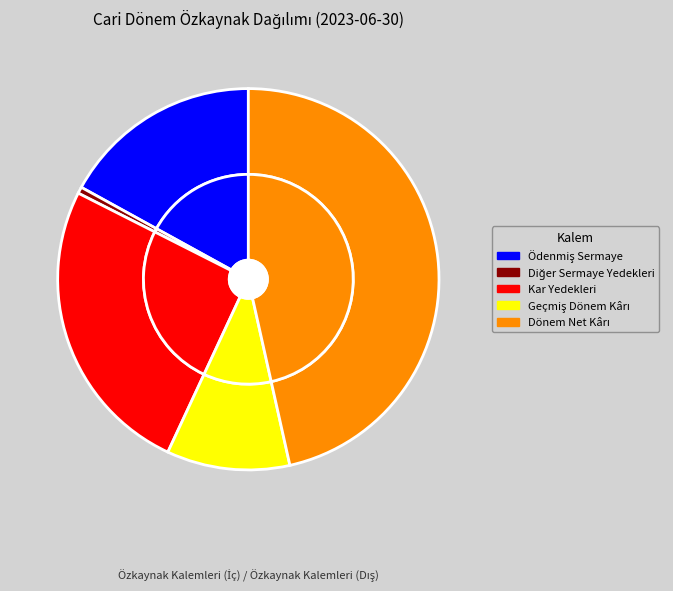

Which has a higher value, Kar Yedekleri or Diğer Sermaye Yedekleri?

Kar Yedekleri